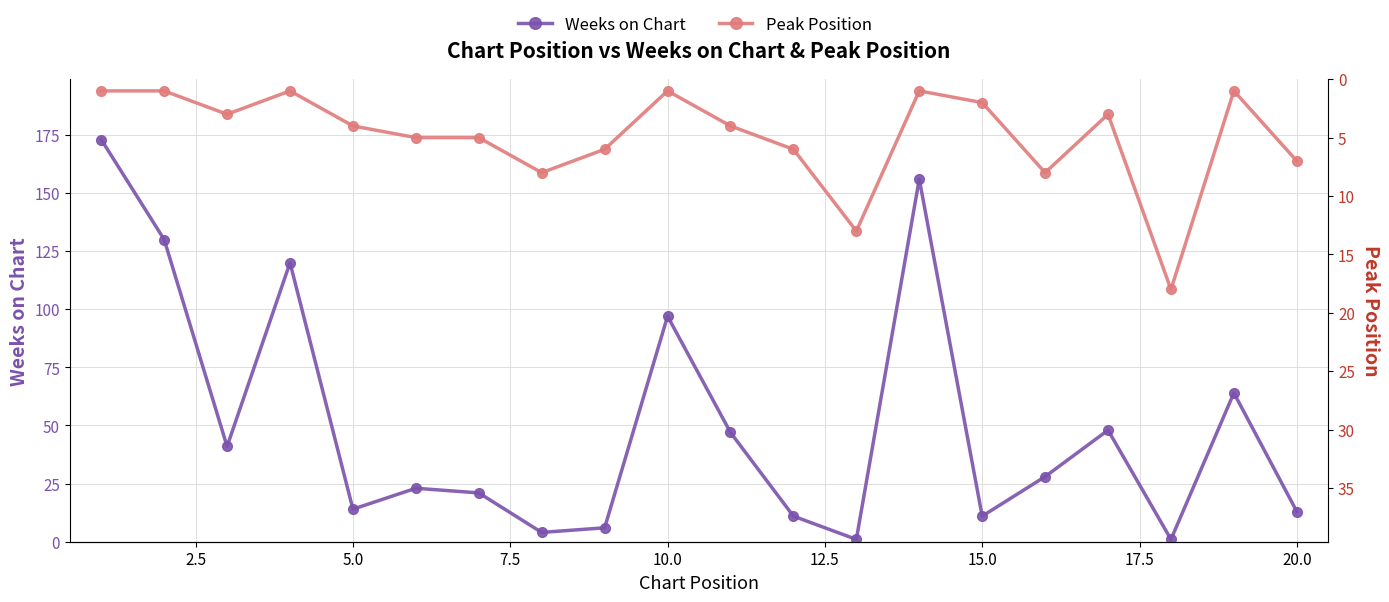

Which series has the largest total across all categories?

Weeks on Chart